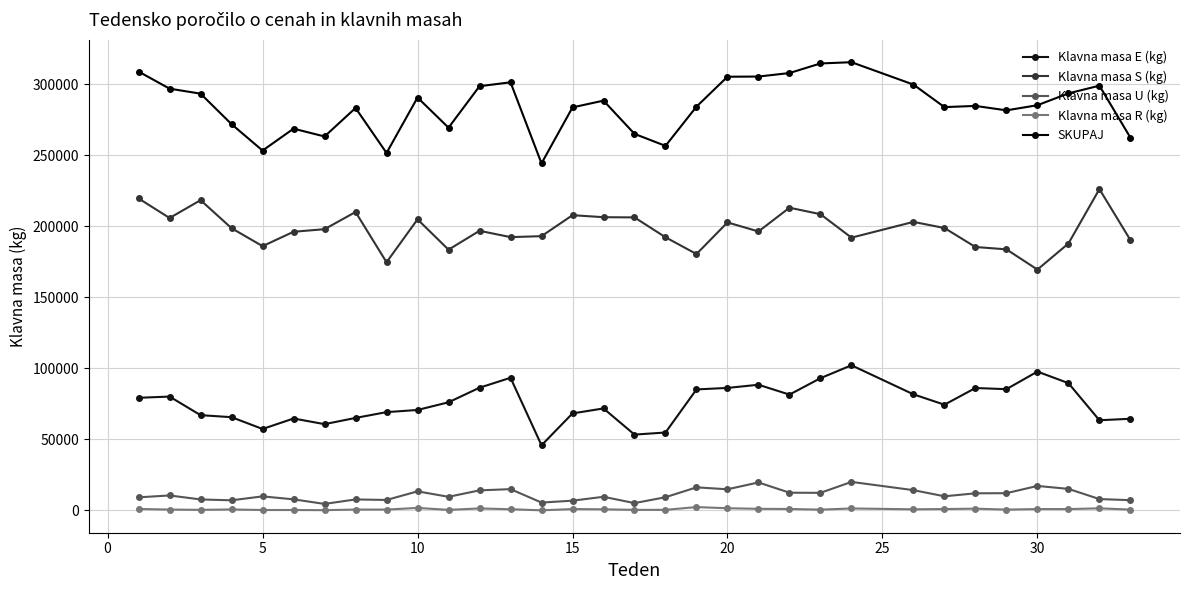

Is this an area chart (filled region under the line)?

No